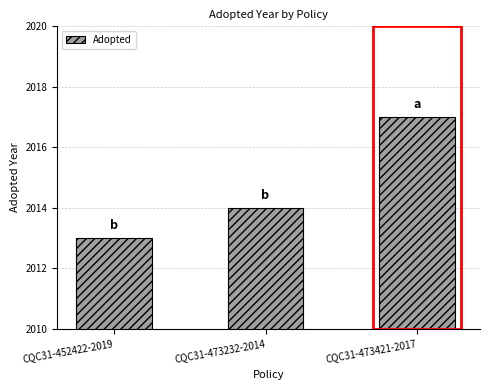

Count the number of data series in this chart.

1